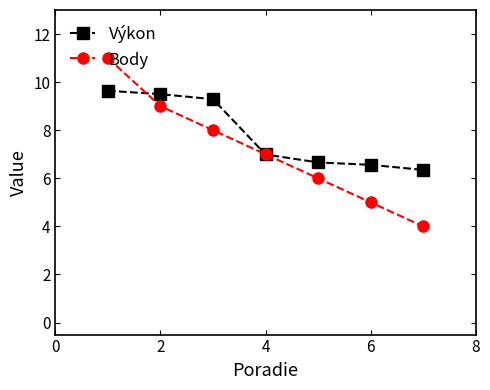

What is the greatest value displayed?

11.0